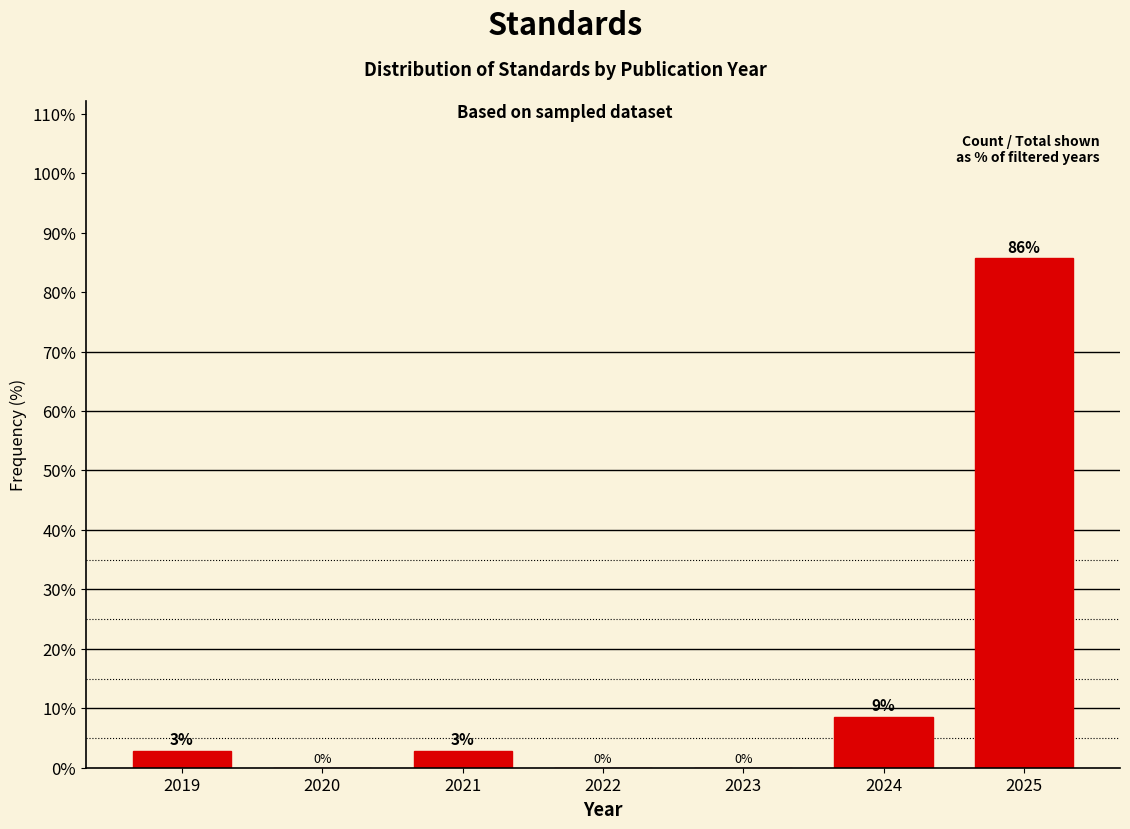

Between 2025 and 2022, which is larger?

2025